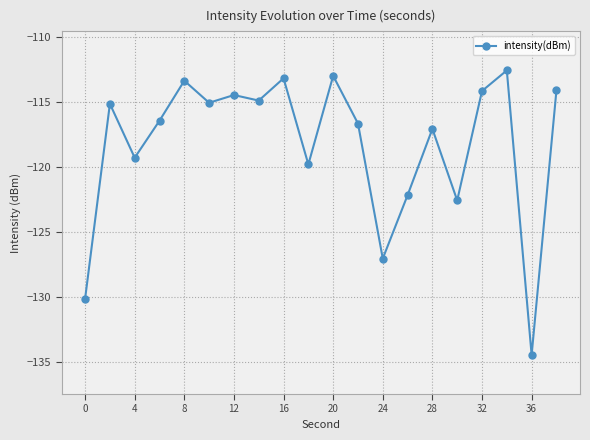

What is the value of the 2nd point from the left?

-115.2